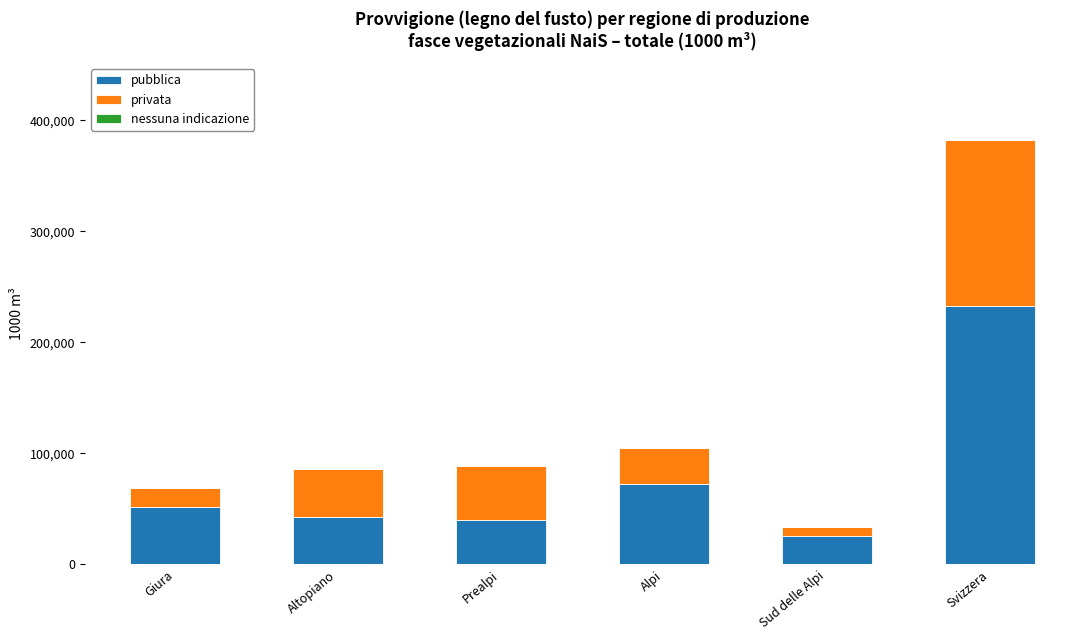

Does the chart contain any negative values?

No